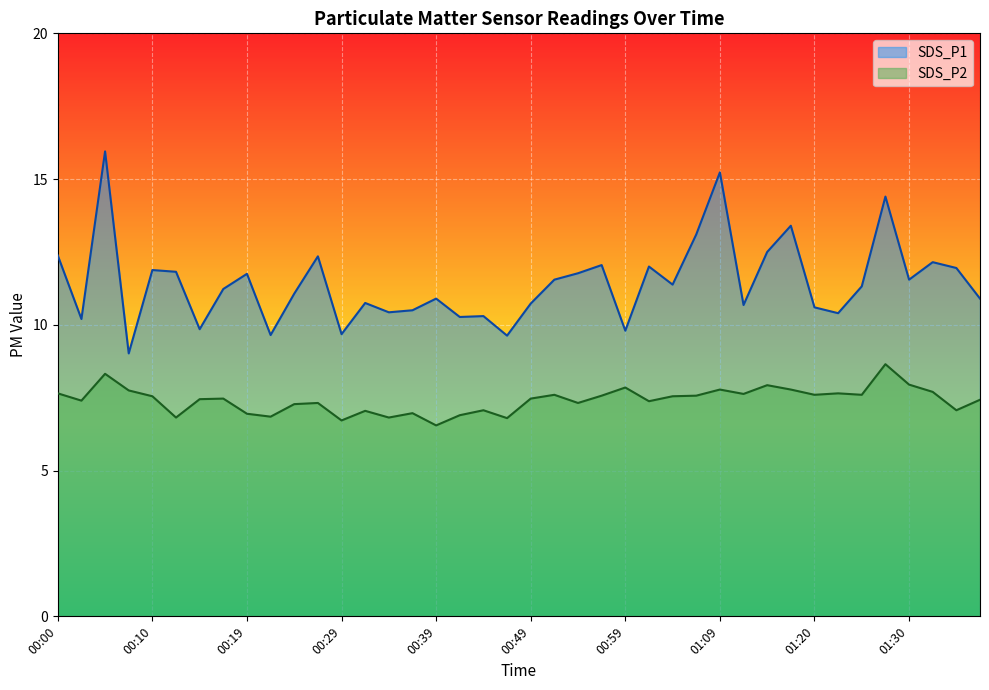

Rank the series by their maximum value, from lowest to highest.

SDS_P2, SDS_P1